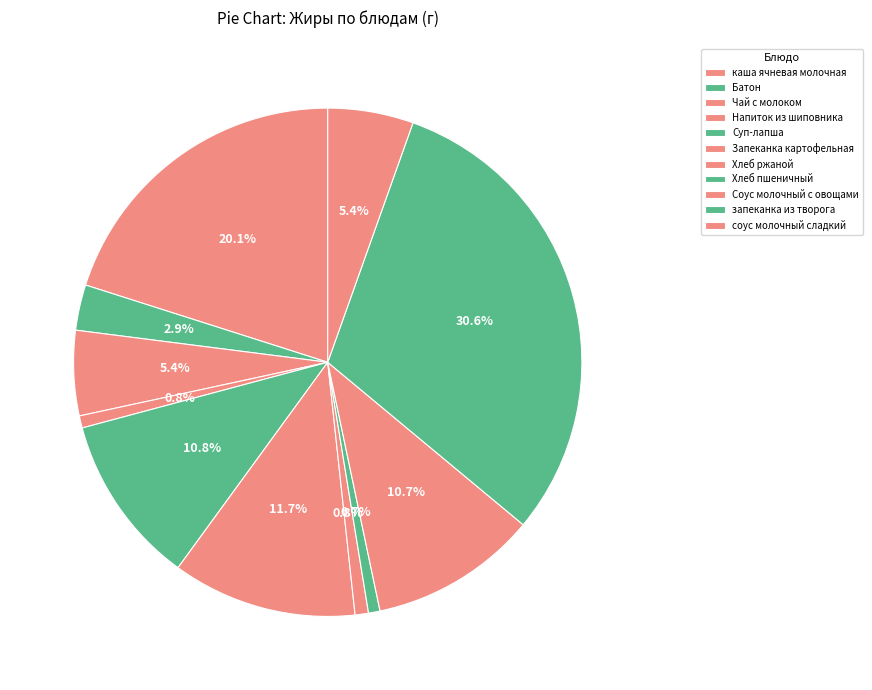

How many segments does this pie chart have?

11